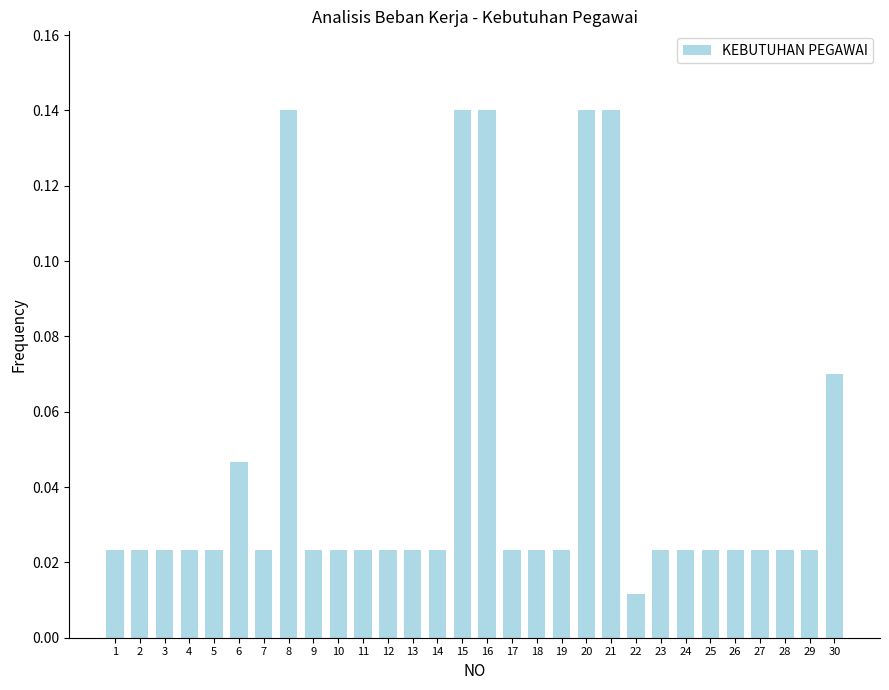

Which label corresponds to the smallest value in the chart?

22